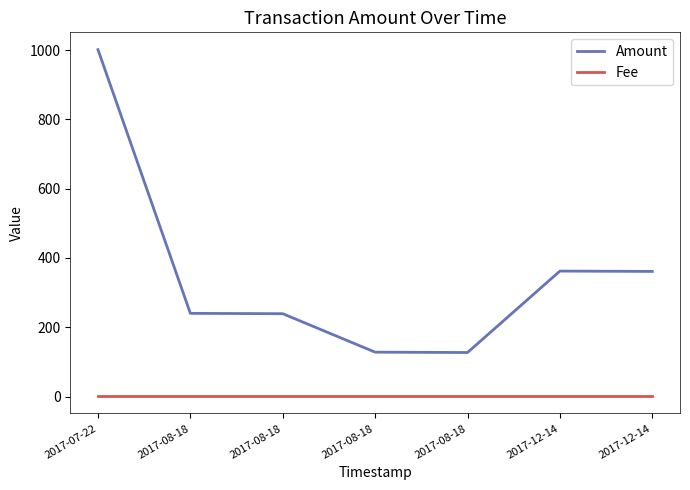

What is the sum of the Amount values at 2017-08-18 and 2017-08-18?

255